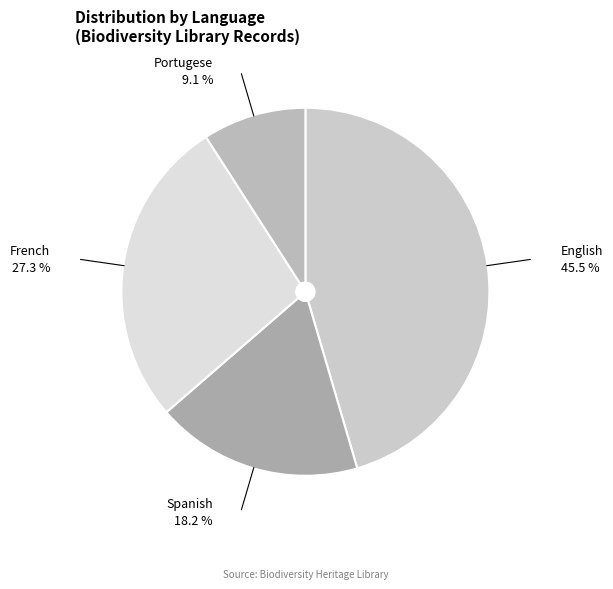

Which slice is the smallest?

Portugese